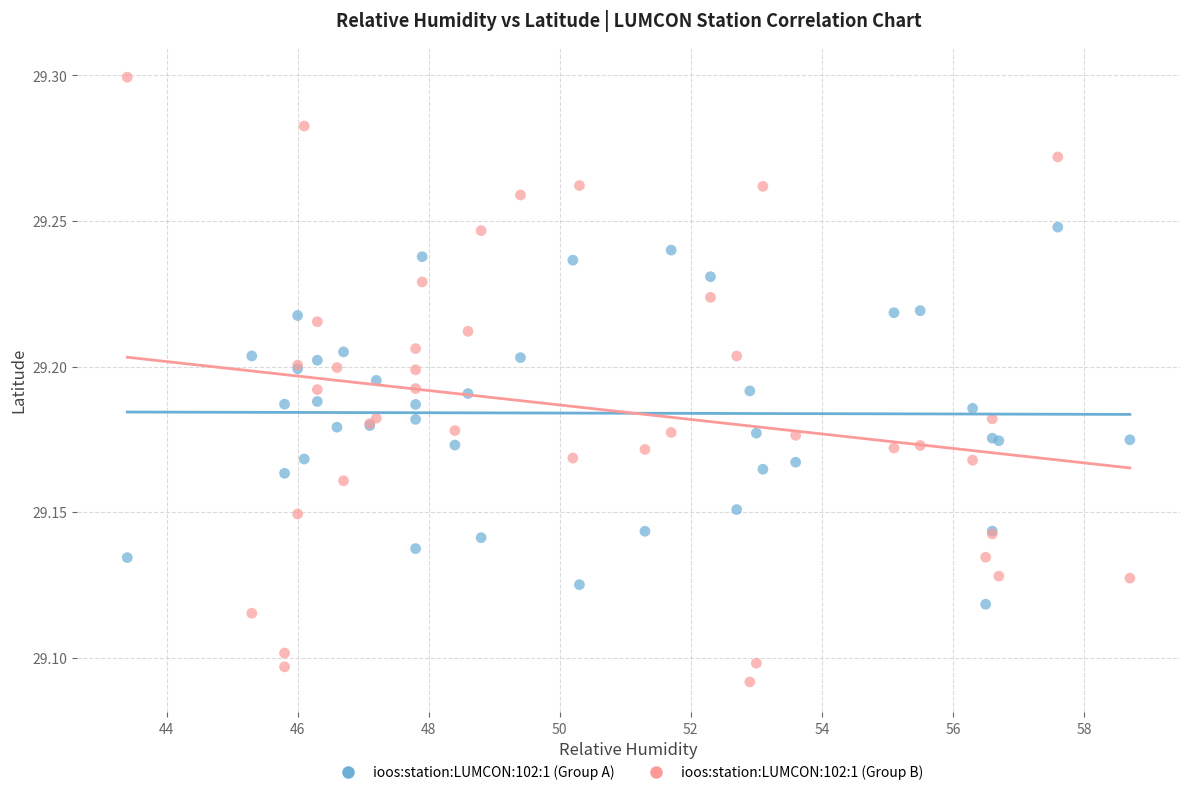

Which series contains the highest Y value?

ioos:station:LUMCON:102:1 (Group B)